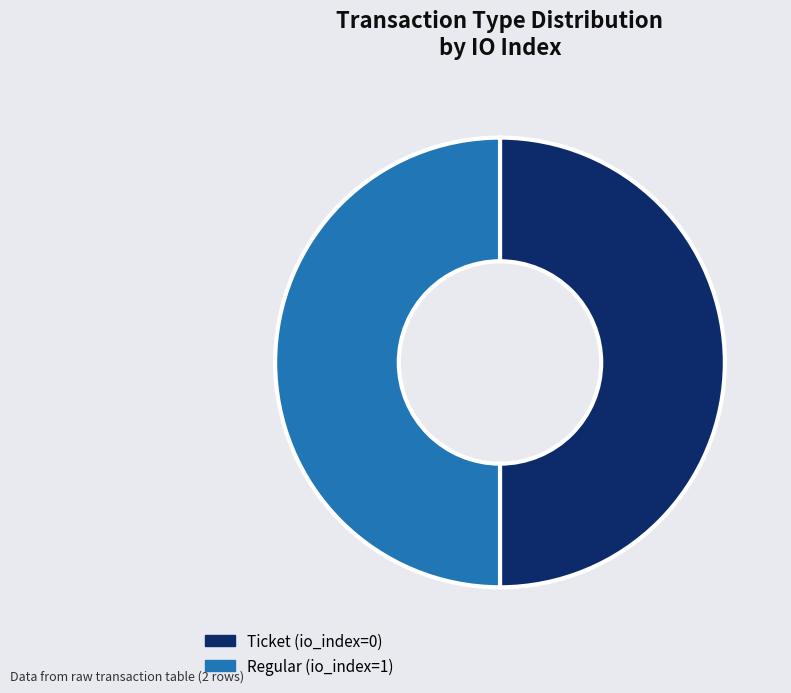

What is the ratio of the value at Regular (io_index=1) to the value at Ticket (io_index=0)?

1.0